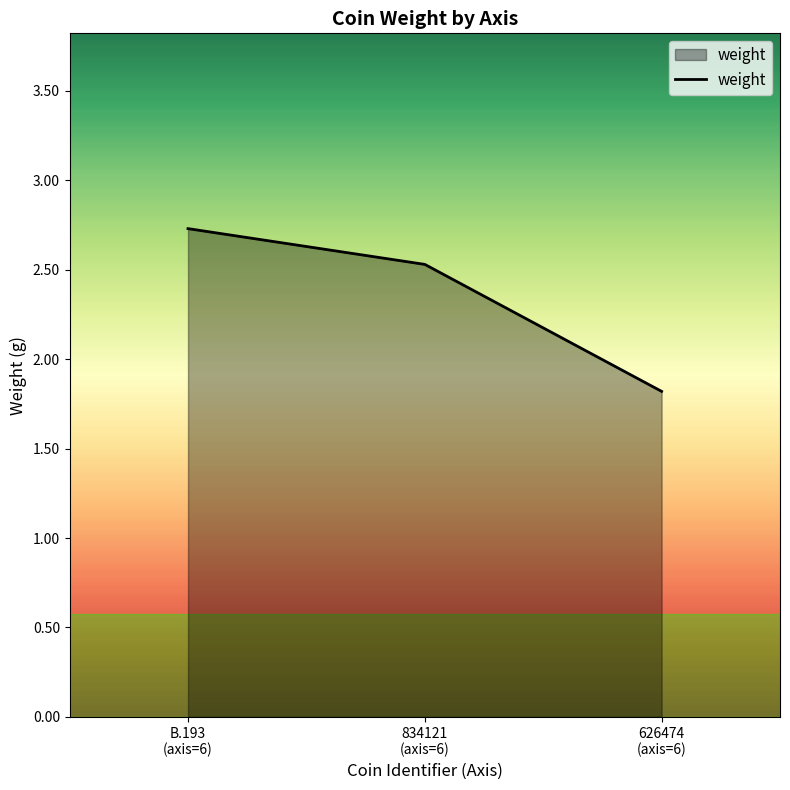

Reading right to left, list all the values displayed in this chart.

1.8	2.5	2.7